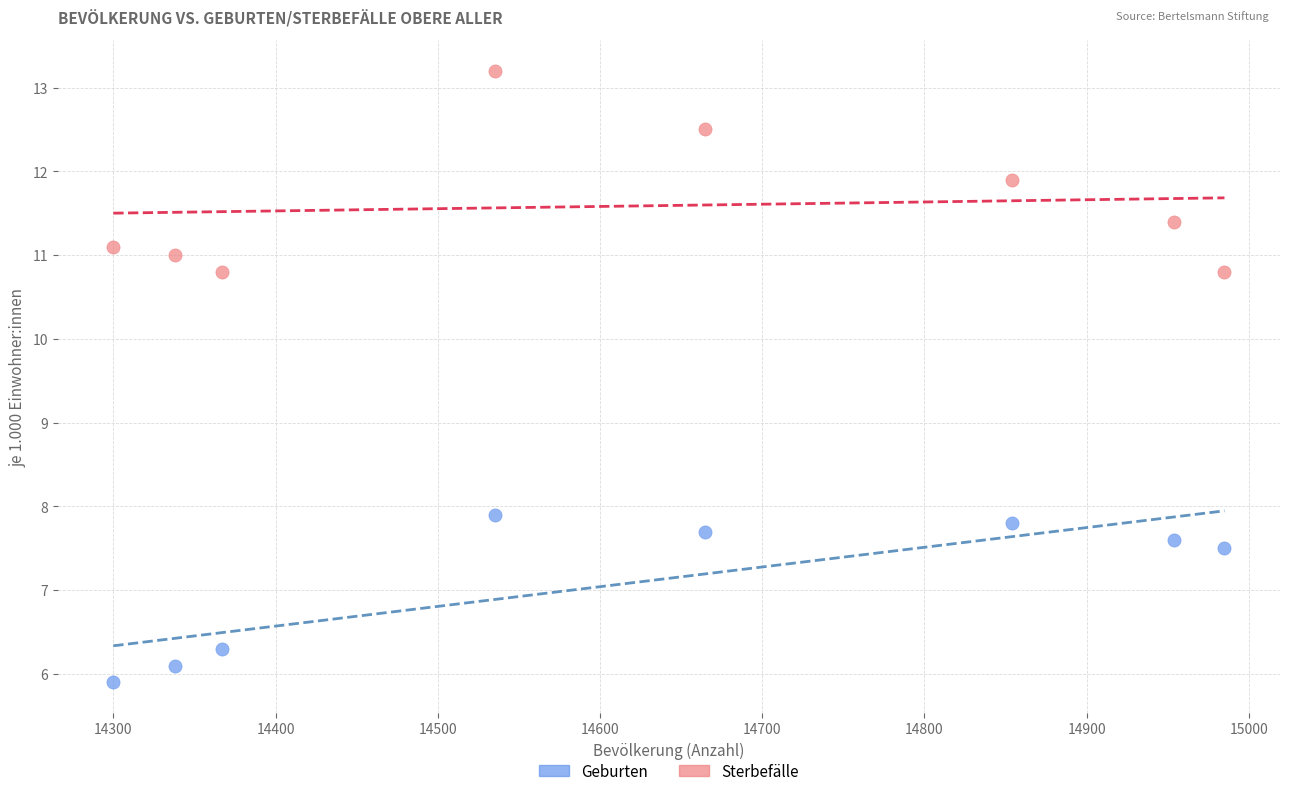

Across all data points, what is the range of Y values (max minus min)?

7.3